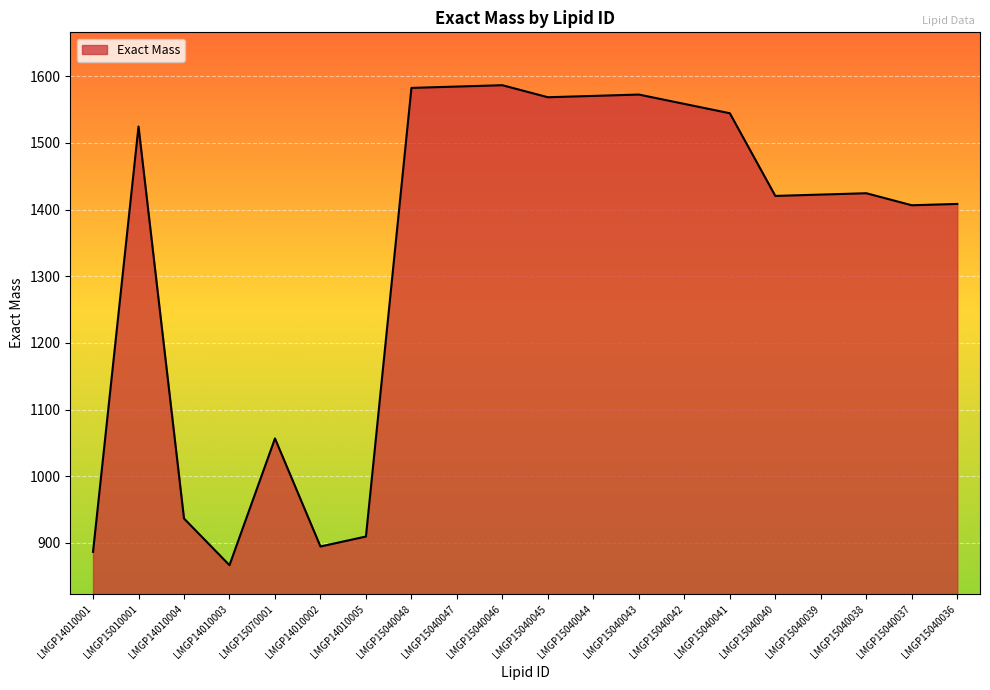

True or false: the data shows 2381.5 at LMGP15040043.

False